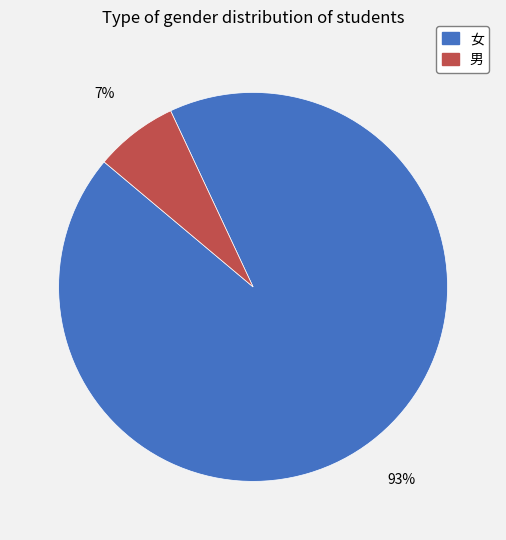

Does 男 represent more than half of the total?

No